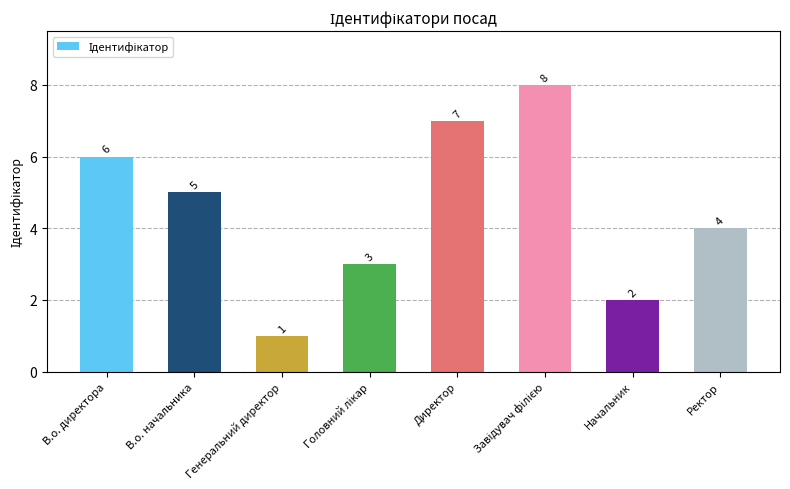

How many values are between 3 and 7?

5